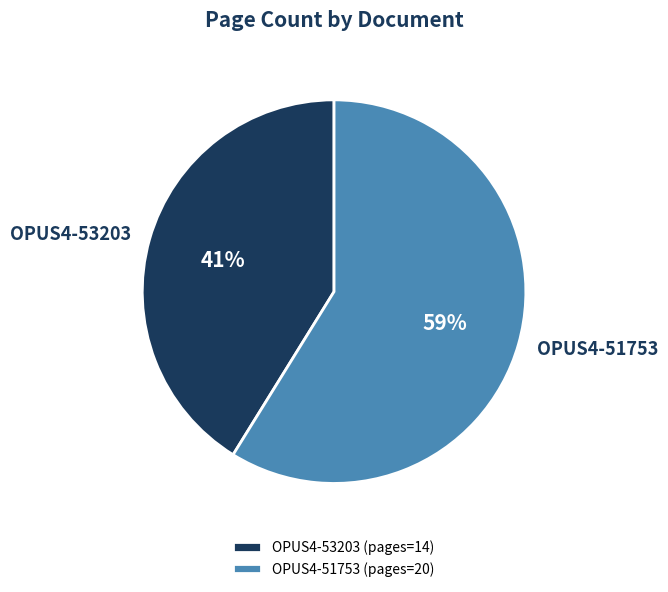

How many segments does this pie chart have?

2